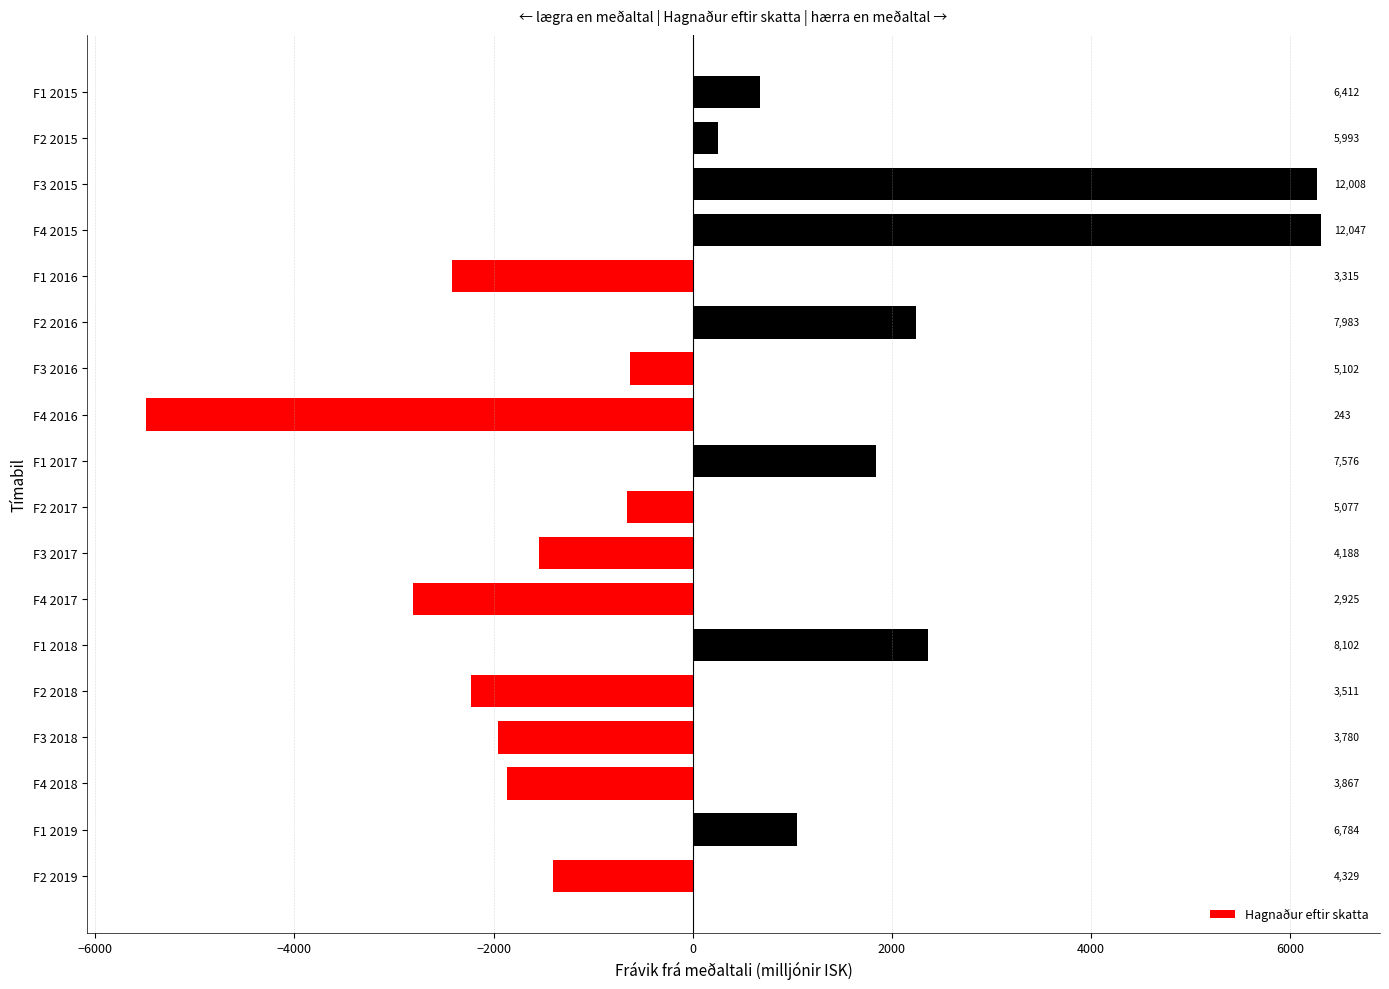

Does the chart contain any negative values?

Yes